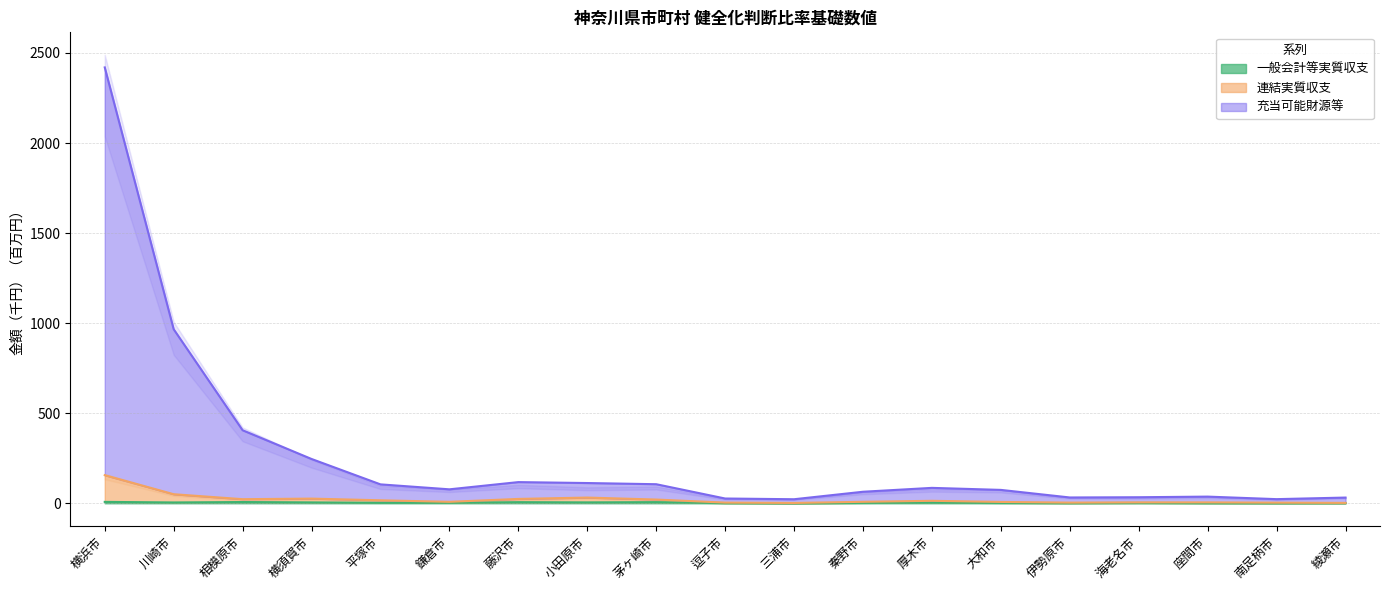

How many interior local valleys does the 一般会計等実質収支 series have?

6